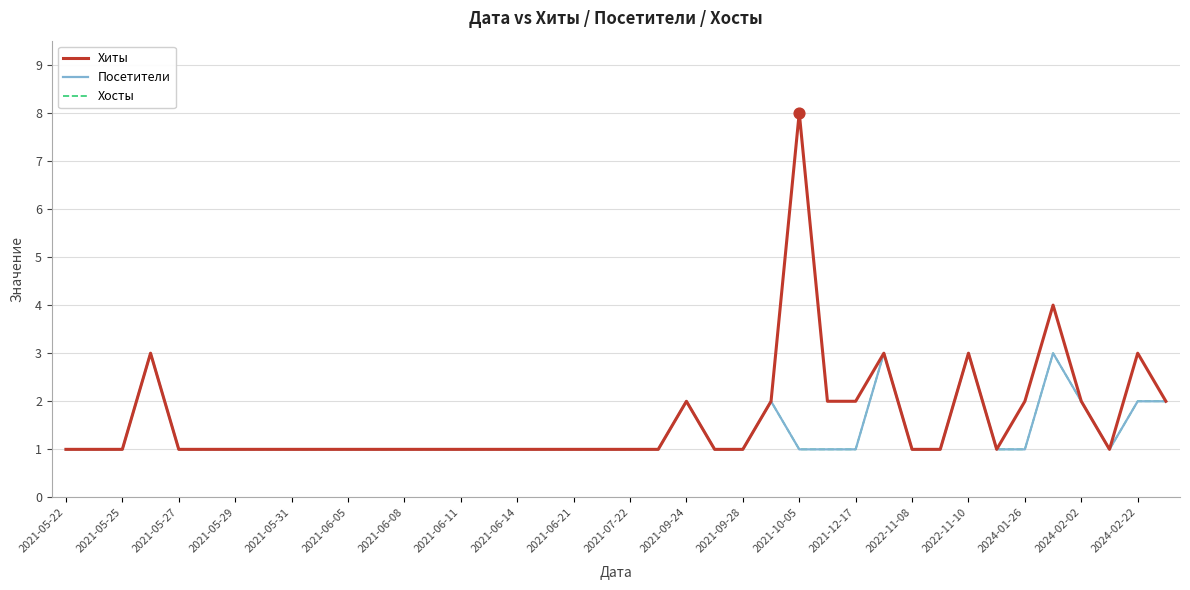

Is this an area chart (filled region under the line)?

No